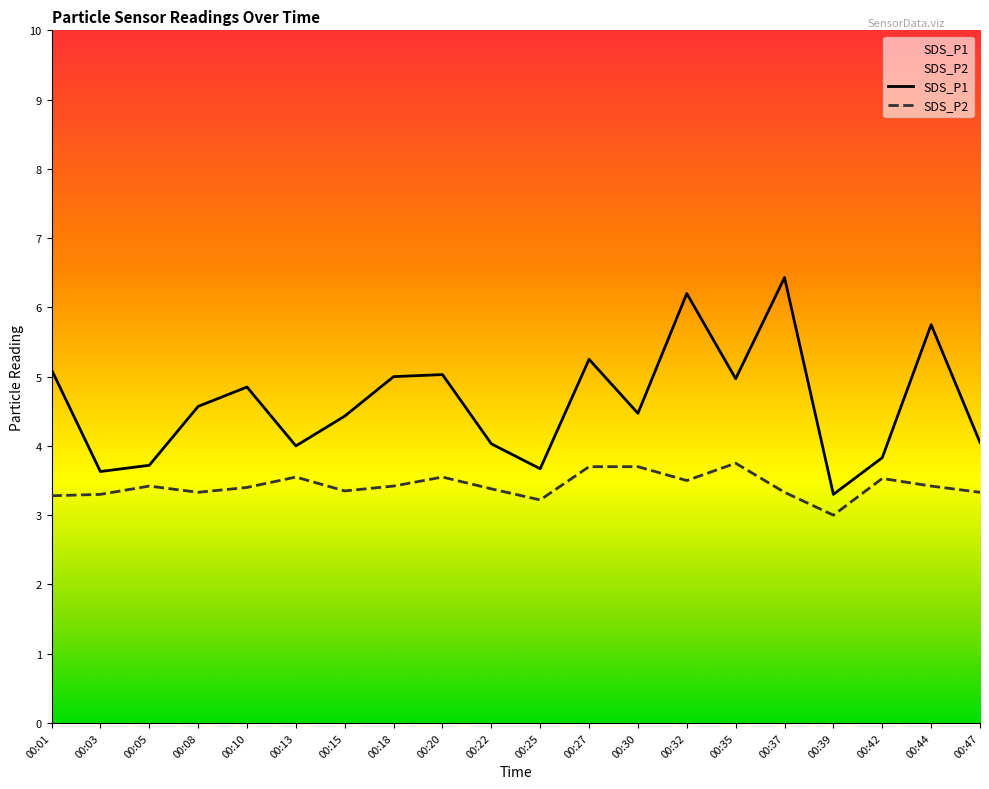

Reading right to left, list all the values displayed in this chart.

SDS_P1: 4.0	5.8	3.8	3.3	6.4	5.0	6.2	4.5	5.2	3.7	4.0	5.0	5.0	4.4	4.0	4.8	4.6	3.7	3.6	5.1
SDS_P2: 3.3	3.4	3.5	3.0	3.3	3.8	3.5	3.7	3.7	3.2	3.4	3.5	3.4	3.4	3.5	3.4	3.3	3.4	3.3	3.3